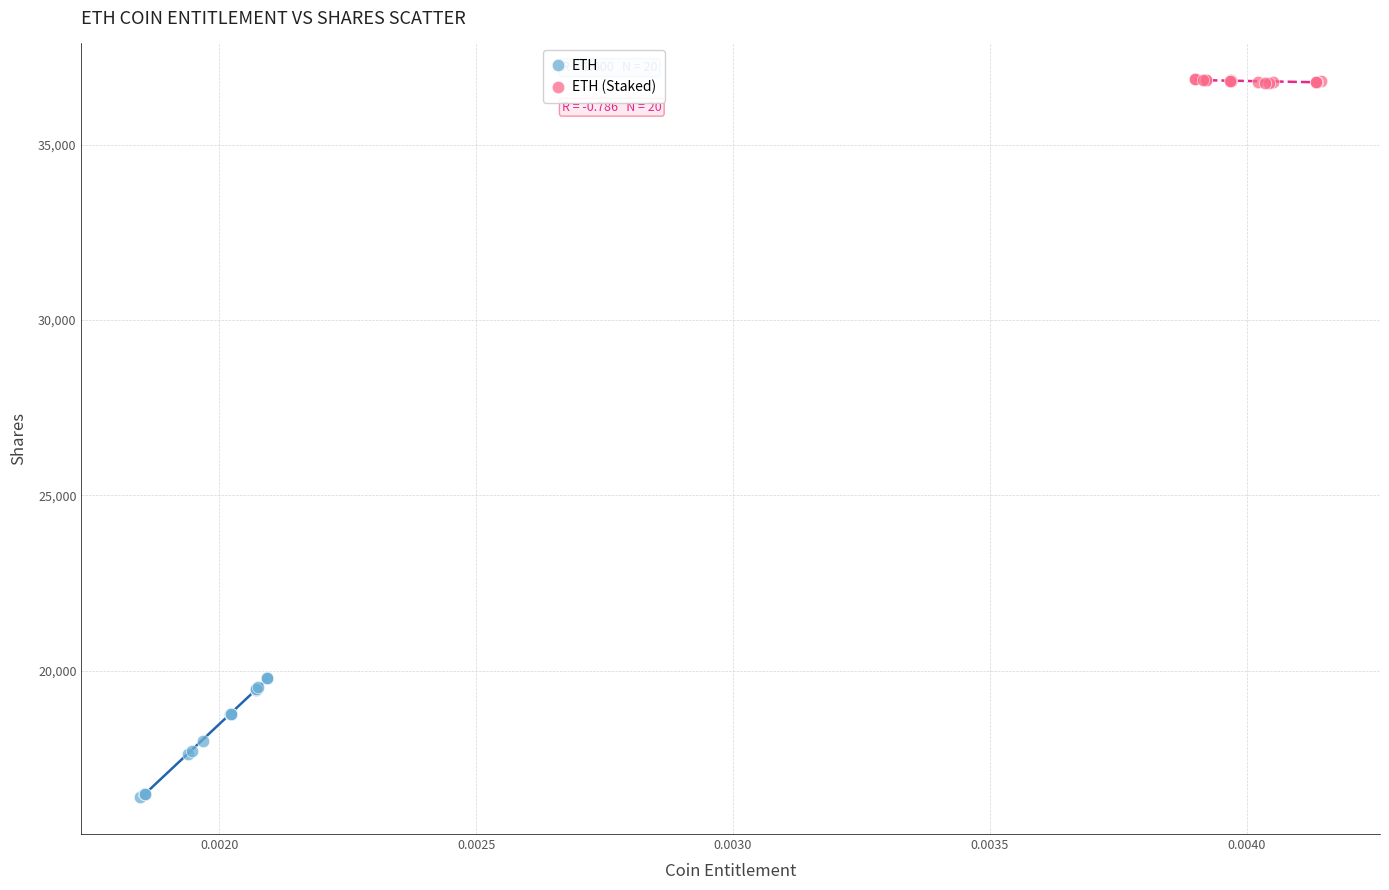

Which series reaches the minimum Y coordinate?

ETH